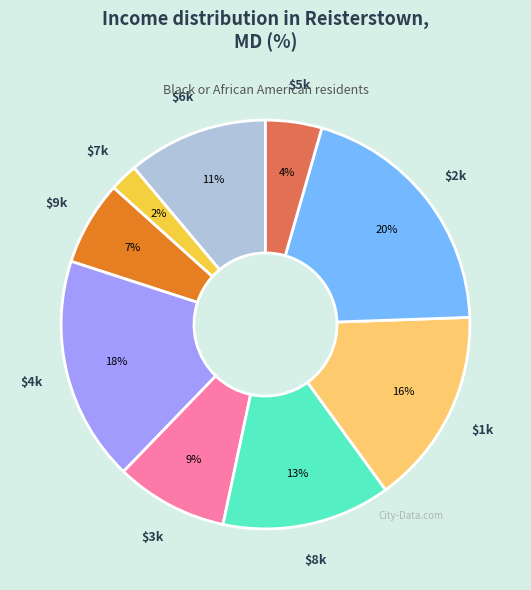

To the nearest percent, what is the difference between the largest and smallest slice percentages?

18%